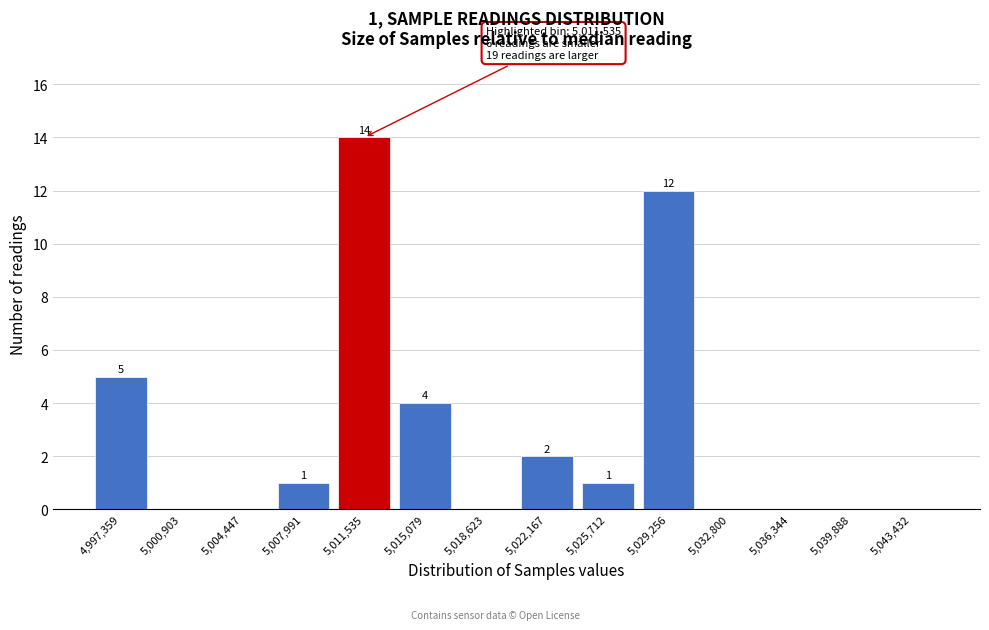

Reading left to right, extract all data points from this chart.

4,997,359=5	5,000,903=0	5,004,447=0	5,007,991=1	5,011,535=14	5,015,079=4	5,018,623=0	5,022,167=2	5,025,712=1	5,029,256=12	5,032,800=0	5,036,344=0	5,039,888=0	5,043,432=0